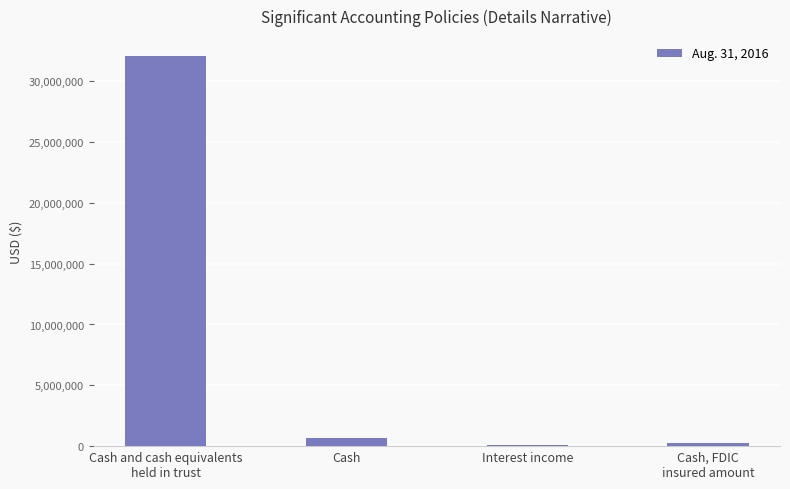

Approximately how many times larger is the value at Cash and cash equivalents
held in trust compared to Cash?

51.0